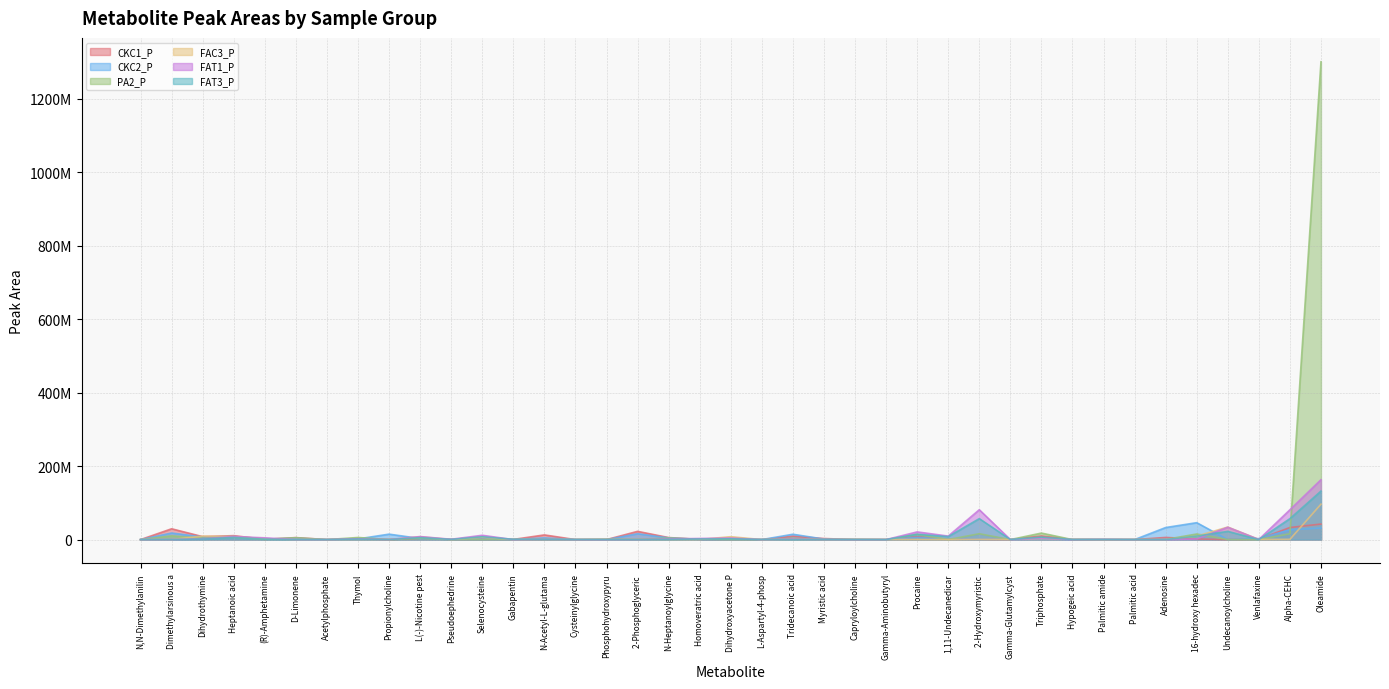

Reading right to left, transcribe all the data shown in this chart.

CKC1_P: 42200000	32900000	1140000	0	1700000	5840000	0	272000	0	9760000	0	1030000	1030000	7450000	0	0	2870000	9010000	0	0	533000	5520000	22400000	0	0	12700000	463000	0	220000	3570000	0	2900000	0	5410000	728000	10700000	7980000	29400000	0
CKC2_P: 31700000	26500000	2760000	0	46000000	32800000	0	254000	314000	2460000	260000	1600000	1190000	5760000	0	302000	1370000	14500000	0	0	354000	4640000	15900000	0	0	4640000	208000	0	243000	3020000	14800000	1860000	0	3500000	1140000	8120000	6970000	17900000	0
PA2_P: 1300000000	15900000	0	0	15200000	499000	287000	0	0	17700000	0	15900000	0	14200000	0	749000	0	3350000	0	0	976000	4040000	759000	1310000	0	469000	478000	0	213000	3280000	0	5700000	0	5050000	707000	6700000	3640000	10100000	0
FAC3_P: 96300000	655000	291000	34100000	9550000	0	0	0	820000	2740000	246000	655000	0	227000	246000	0	0	732000	0	7870000	340000	436000	284000	0	308000	685000	256000	6630000	222000	7720000	0	858000	0	0	2680000	8140000	9490000	242000	0
FAT1_P: 163000000	81200000	328000	33600000	1740000	0	0	293000	0	3710000	0	81200000	9490000	20900000	0	0	0	1490000	0	4210000	3000000	1870000	0	0	0	743000	0	11700000	843000	8240000	0	2100000	0	0	4730000	8330000	2030000	232000	0
FAT3_P: 132000000	57000000	0	22400000	9590000	0	0	237000	279000	6800000	232000	57000000	8100000	14400000	0	0	0	0	279000	2020000	1460000	557000	0	0	246000	843000	736000	7650000	453000	5360000	0	1340000	0	0	1010000	5910000	1330000	236000	0